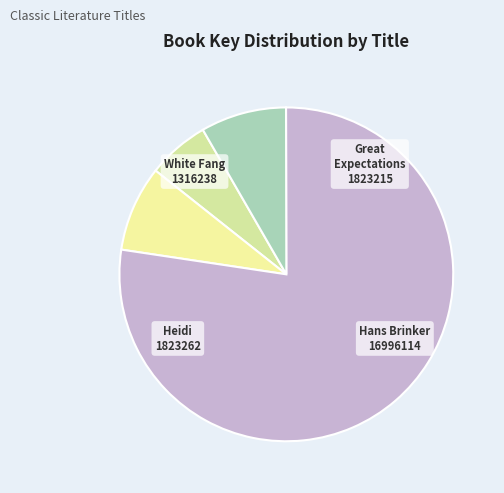

How many segments does this pie chart have?

4